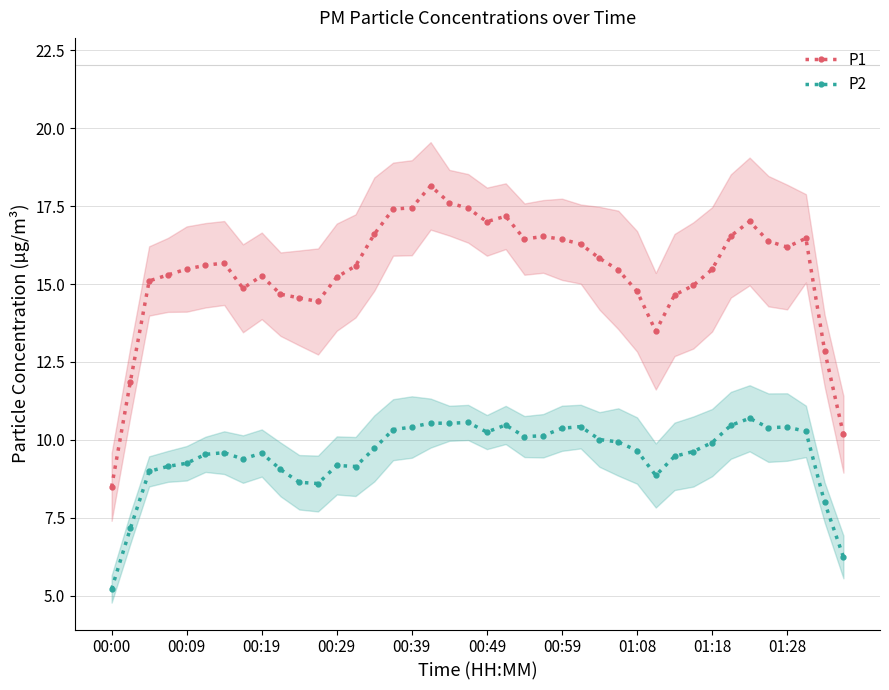

List the series in order of their peak value, highest first.

P1, P2